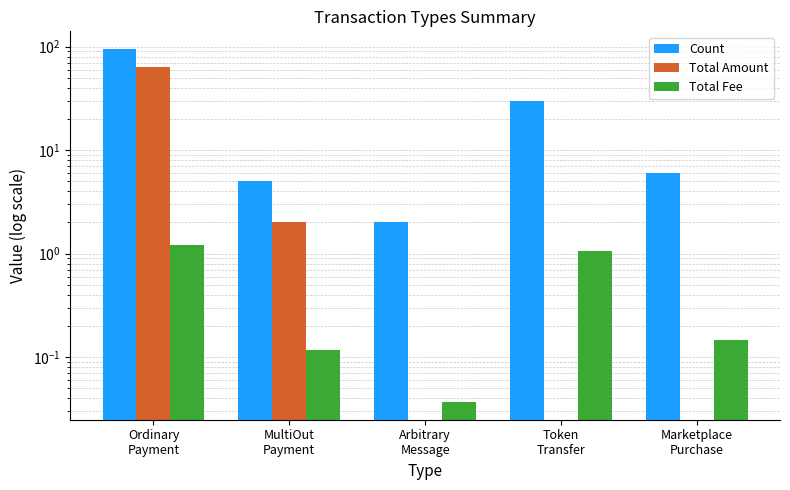

At how many categories does at least one series exceed 14?

2